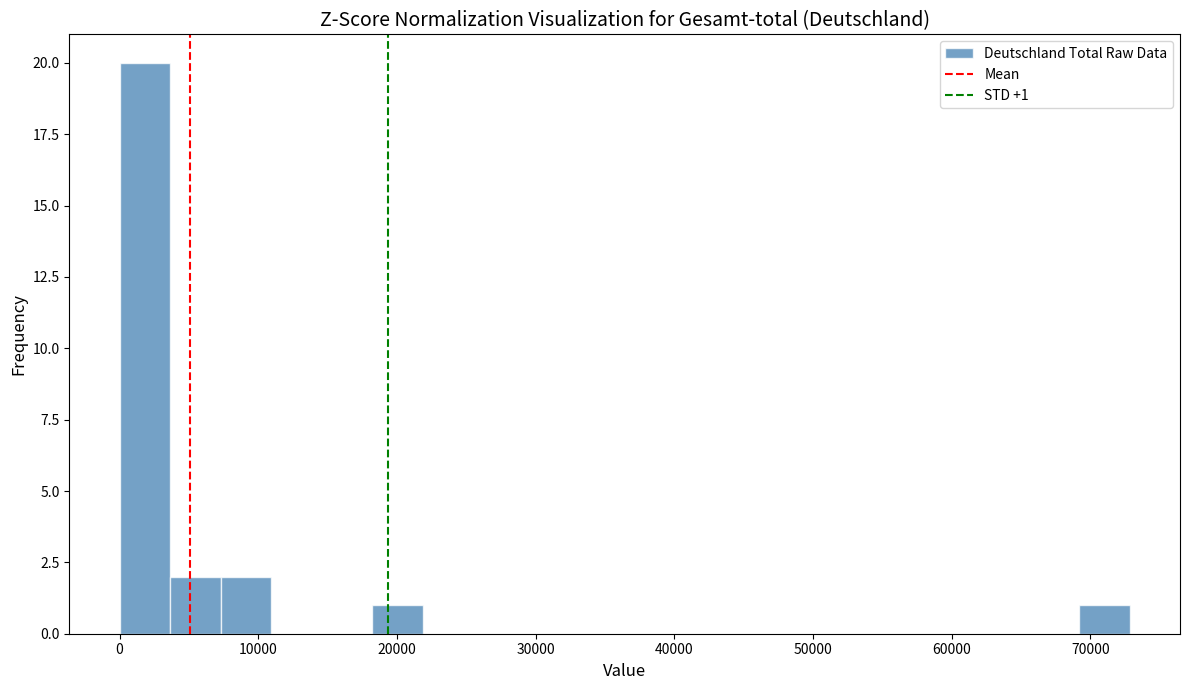

Around what value on the x-axis is the tallest bar? Give the approximate position of its centre, as read against the axis.

2000